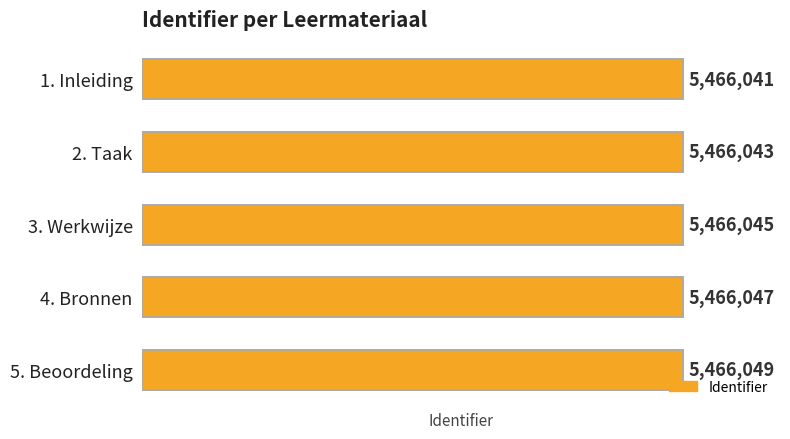

What is the difference between the maximum and minimum values?

8